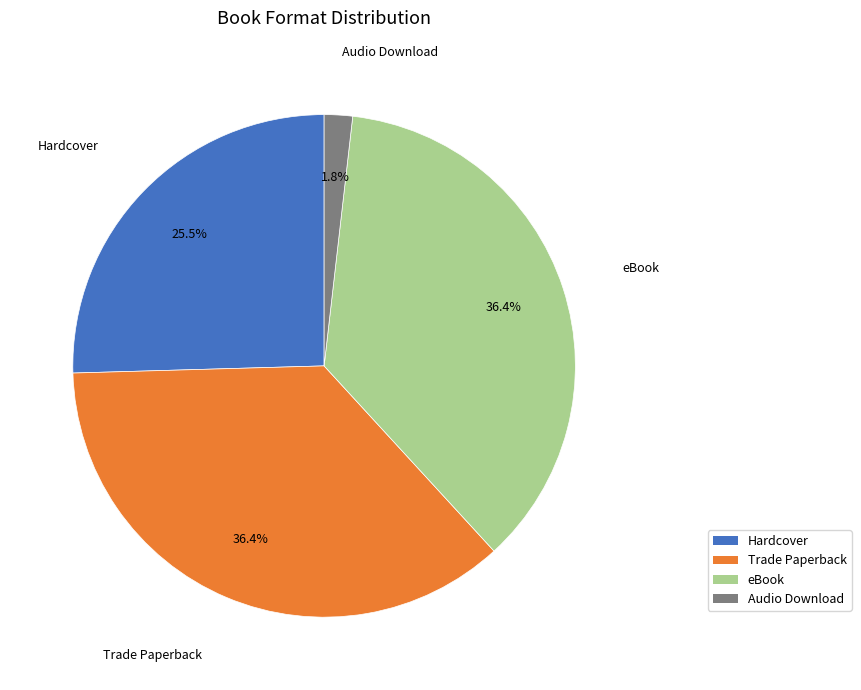

Which category has the smallest portion of the pie?

Audio Download